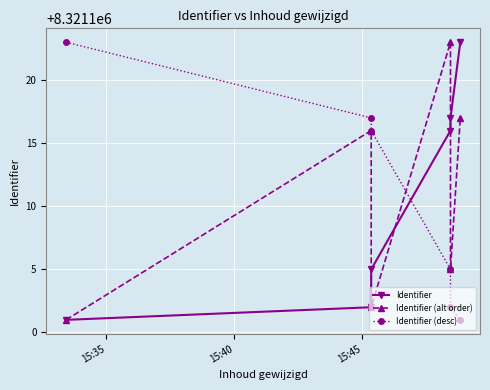

What is the greatest value displayed?

8321123